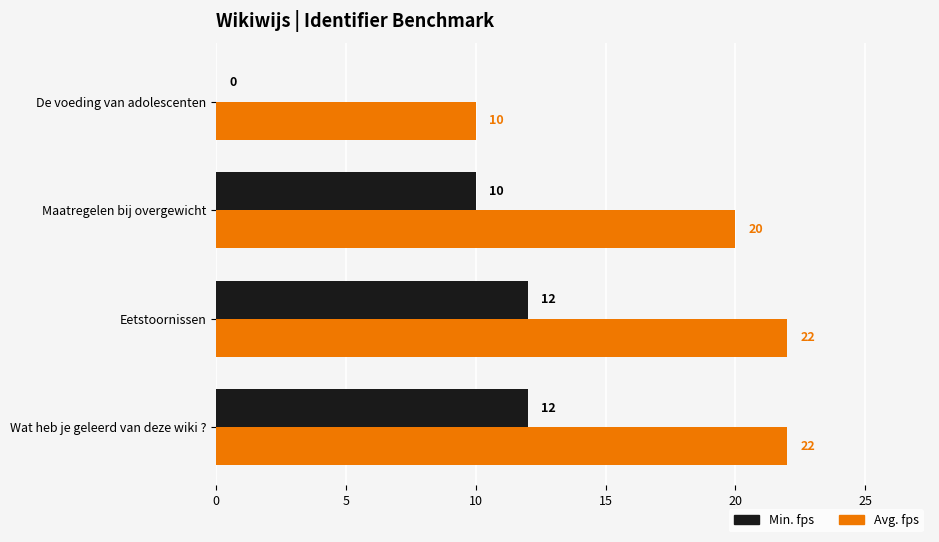

How many categories are shown in the chart?

4